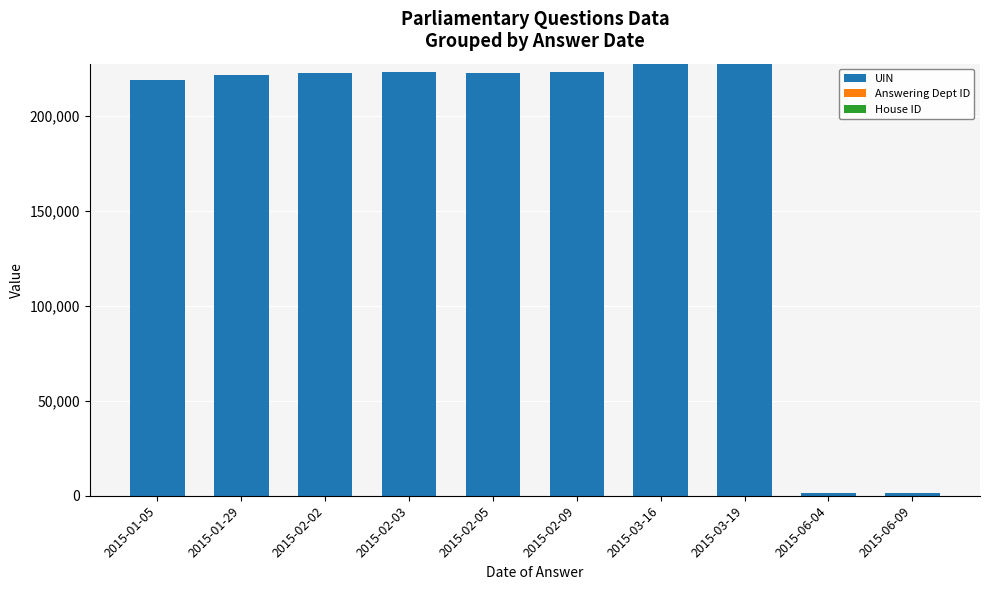

What is the sum of all UIN values?

1790327